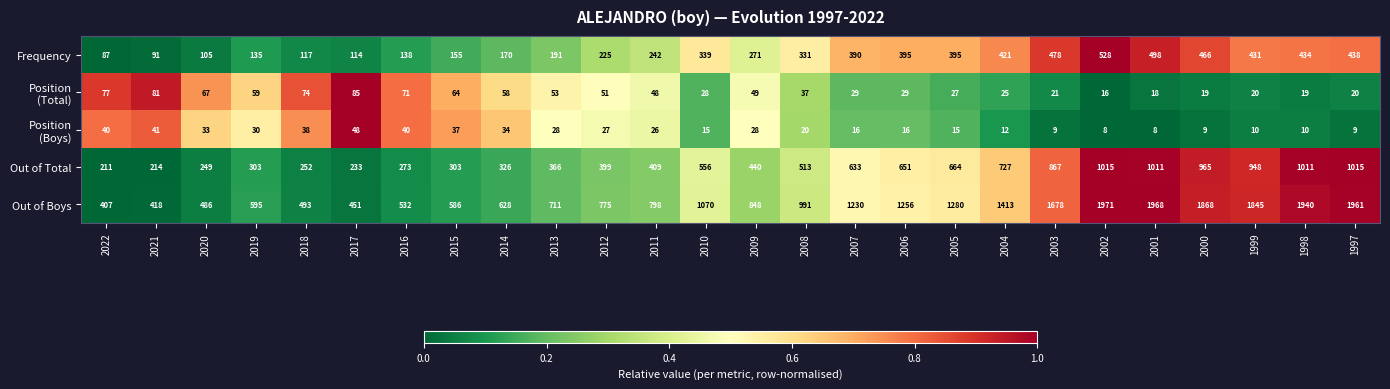

Read the Out of Boys value at 2005, to the nearest 10.

1280